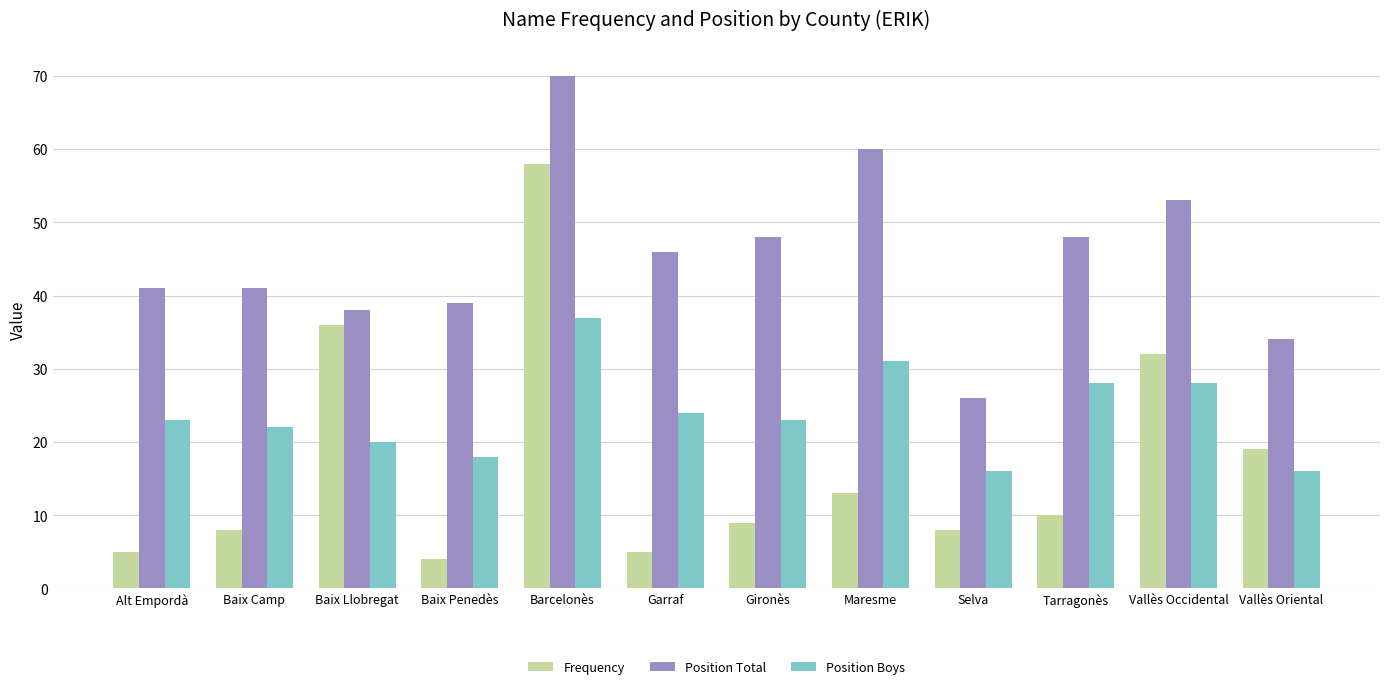

Reading left to right, list all the values displayed in this chart.

Frequency: Alt Empordà=5	Baix Camp=8	Baix Llobregat=36	Baix Penedès=4	Barcelonès=58	Garraf=5	Gironès=9	Maresme=13	Selva=8	Tarragonès=10	Vallès Occidental=32	Vallès Oriental=19
Position Total: Alt Empordà=41	Baix Camp=41	Baix Llobregat=38	Baix Penedès=39	Barcelonès=70	Garraf=46	Gironès=48	Maresme=60	Selva=26	Tarragonès=48	Vallès Occidental=53	Vallès Oriental=34
Position Boys: Alt Empordà=23	Baix Camp=22	Baix Llobregat=20	Baix Penedès=18	Barcelonès=37	Garraf=24	Gironès=23	Maresme=31	Selva=16	Tarragonès=28	Vallès Occidental=28	Vallès Oriental=16